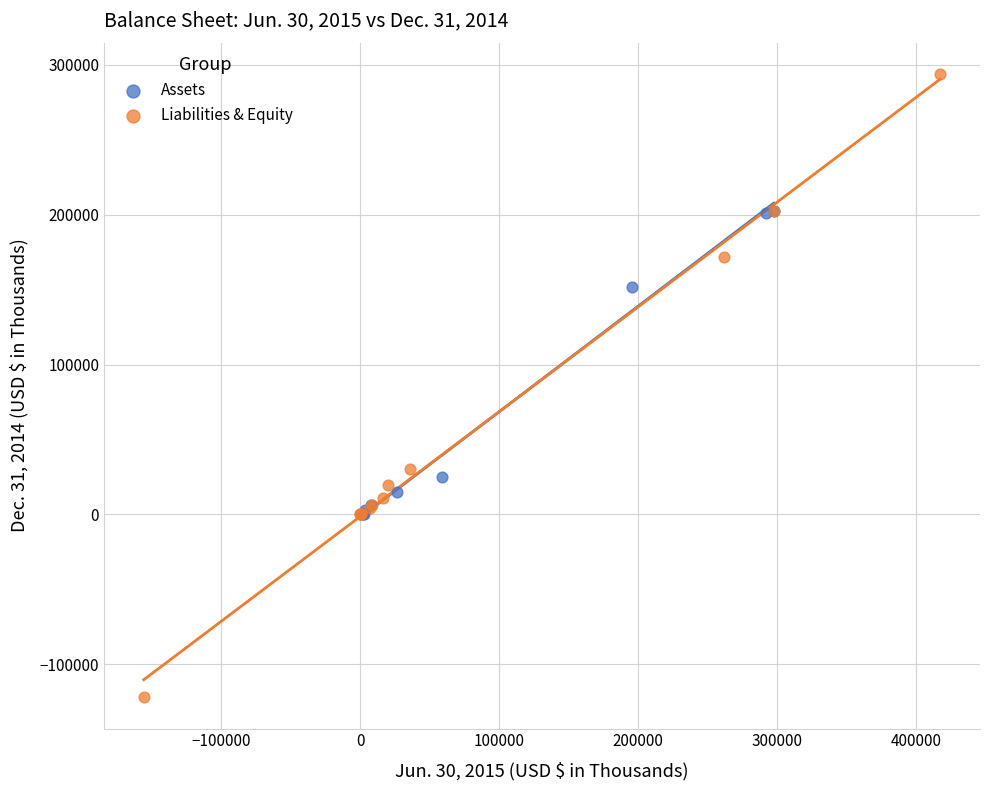

Which series reaches the minimum Y coordinate?

Liabilities & Equity